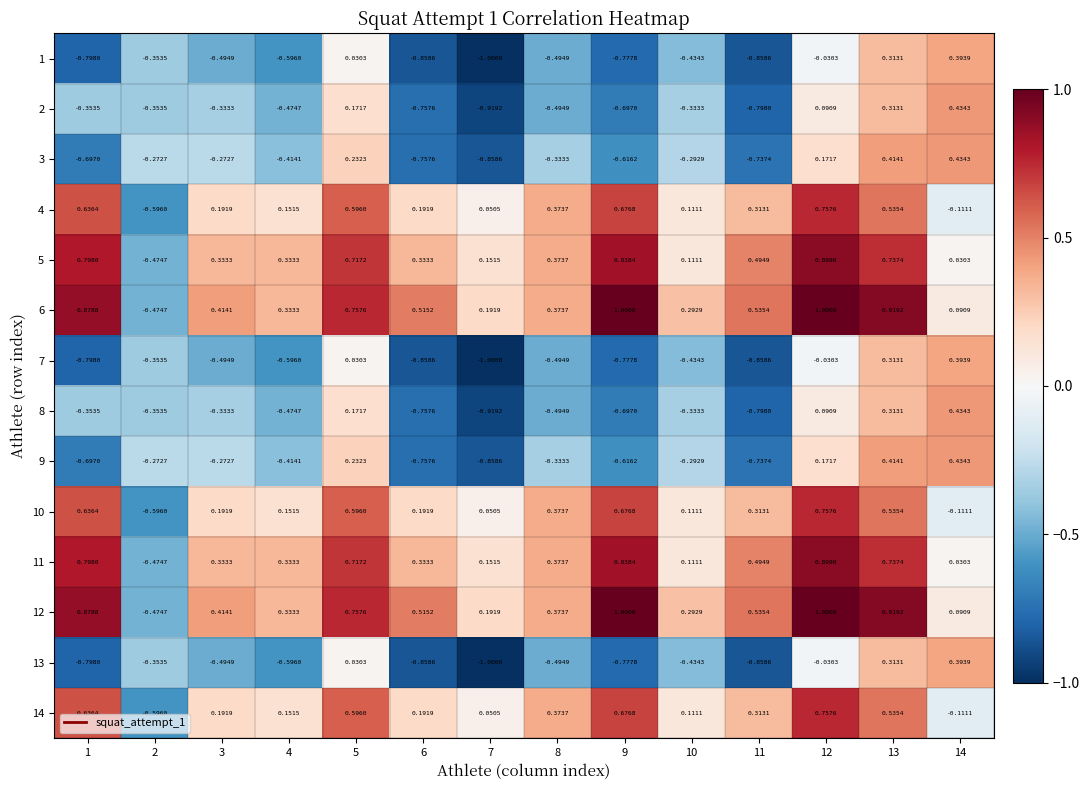

At which category is the sum across all series the highest?

13